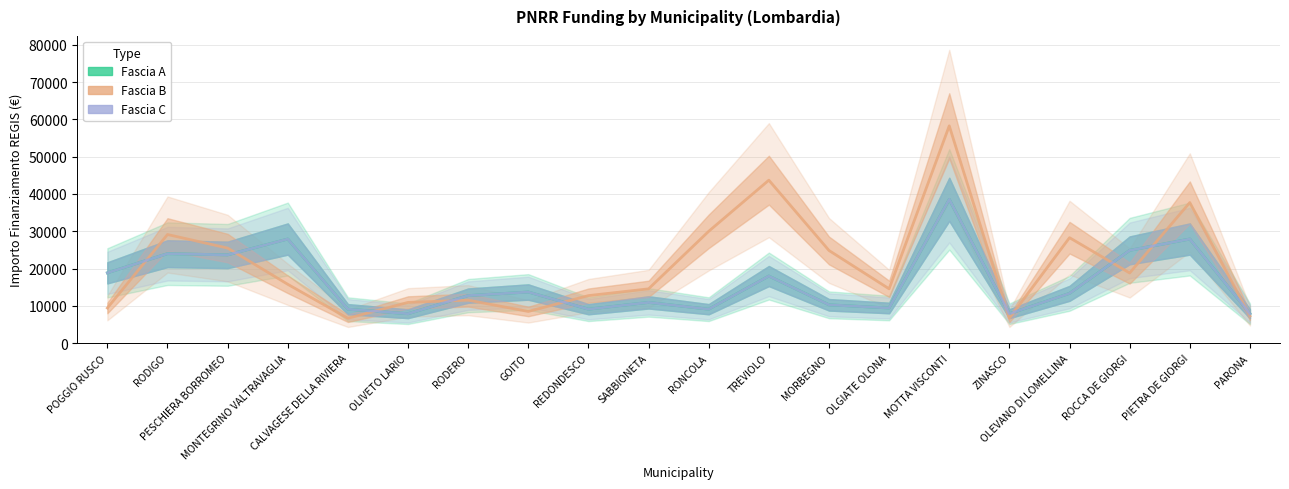

What is the spread (max minus min) of values at RODIGO?

5140